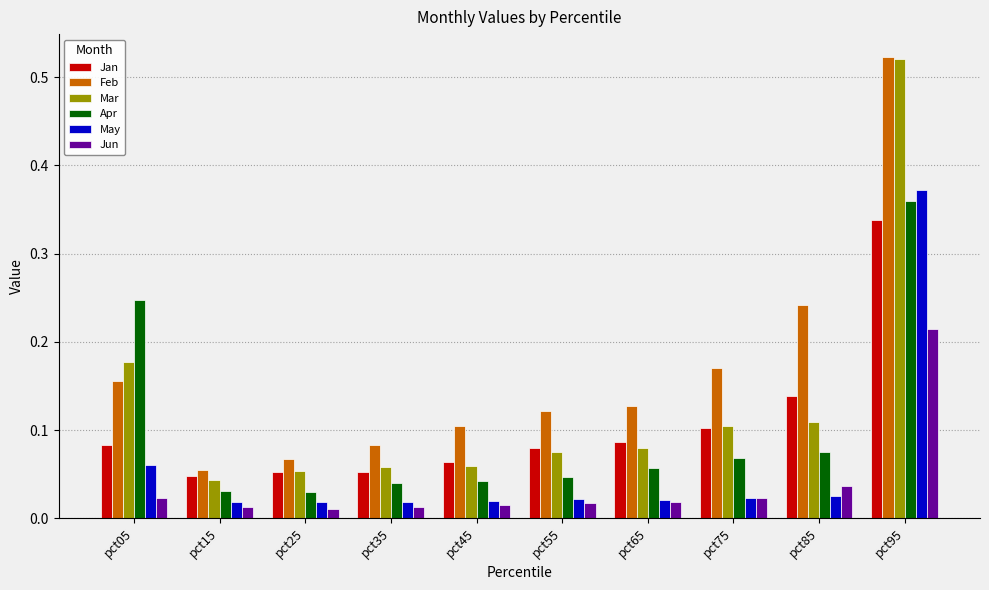

How many groups of bars are there?

10